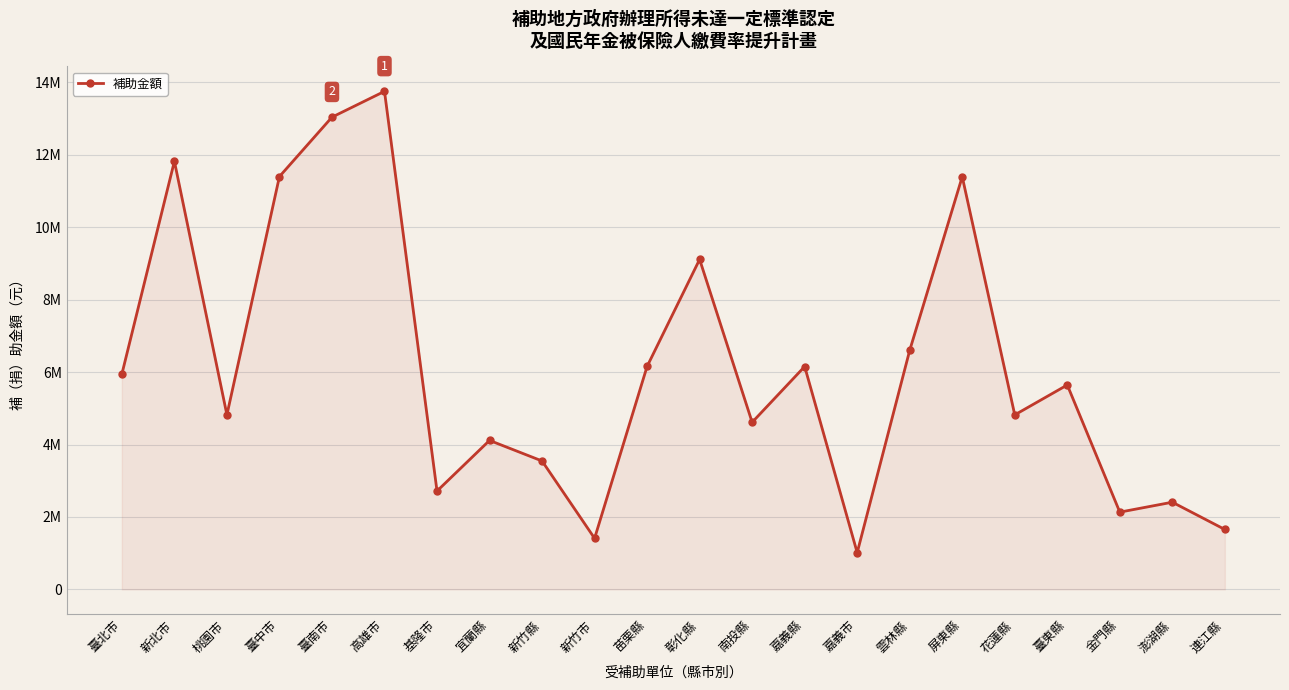

What is the minimum value shown in the chart?

1015326